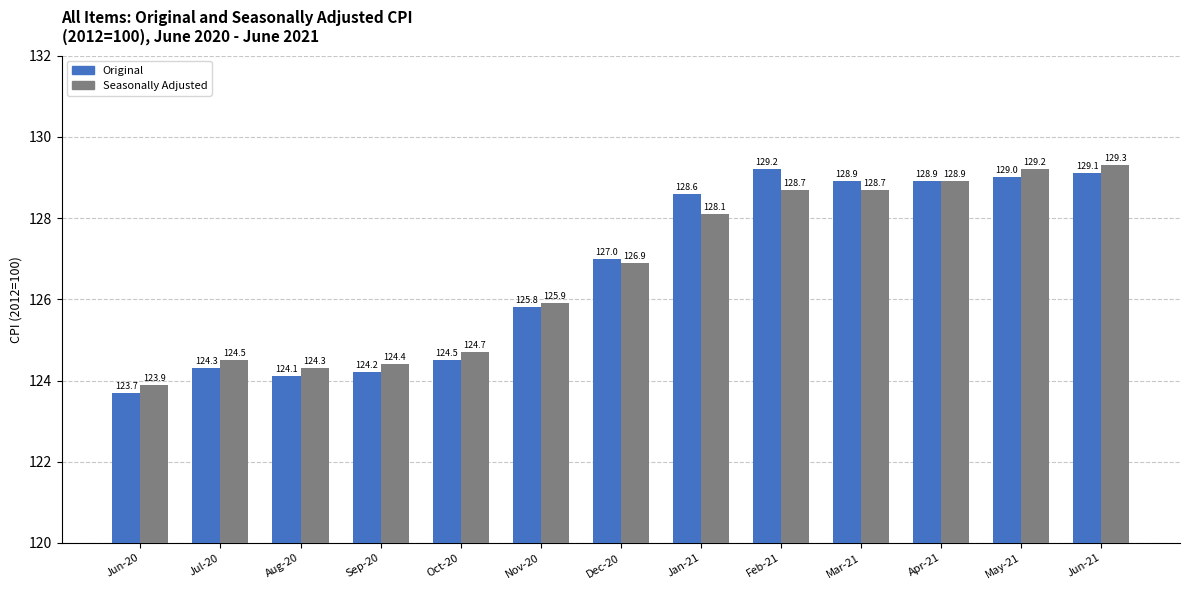

Rank the series at Jan-21 from lowest to highest value.

Seasonally Adjusted, Original